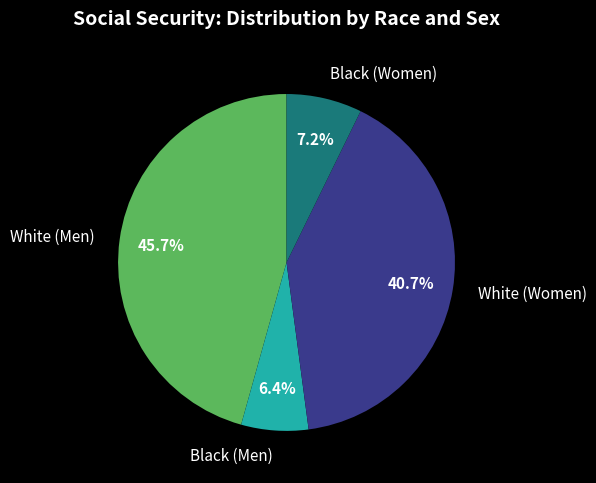

How many segments does this pie chart have?

4